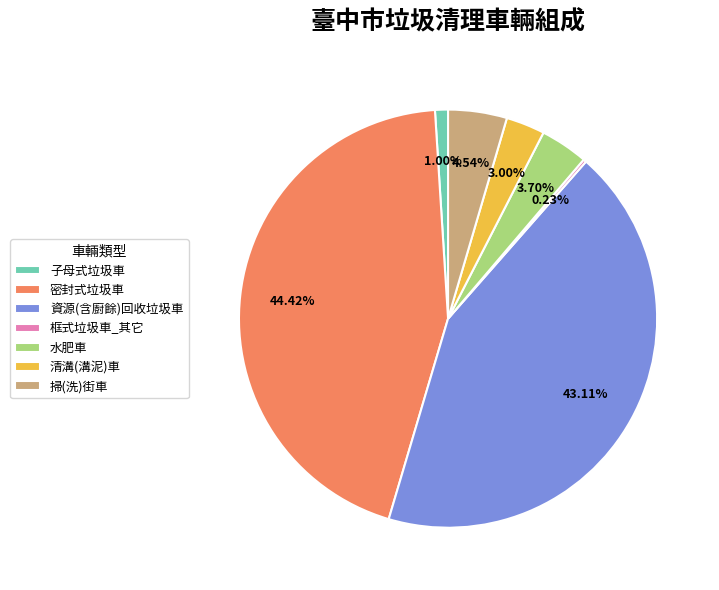

What percentage is NOT represented by 子母式垃圾車?

99.0%